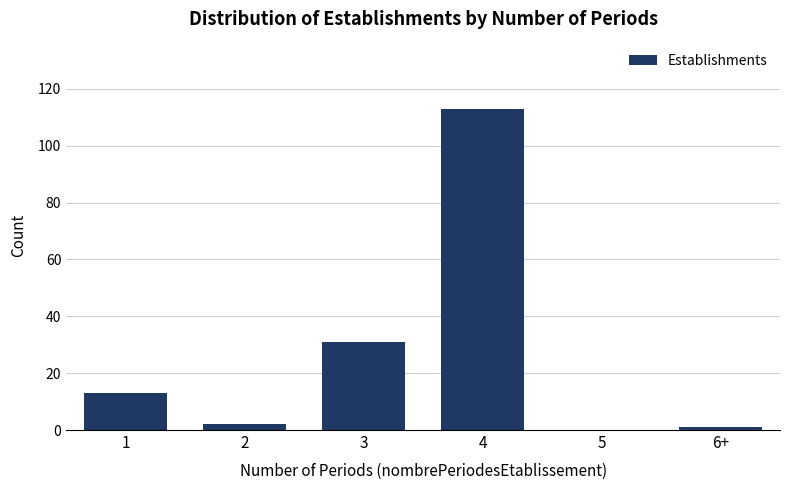

Reading left to right, extract all data points from this chart.

1=13	2=2	3=31	4=113	5=0	6+=1